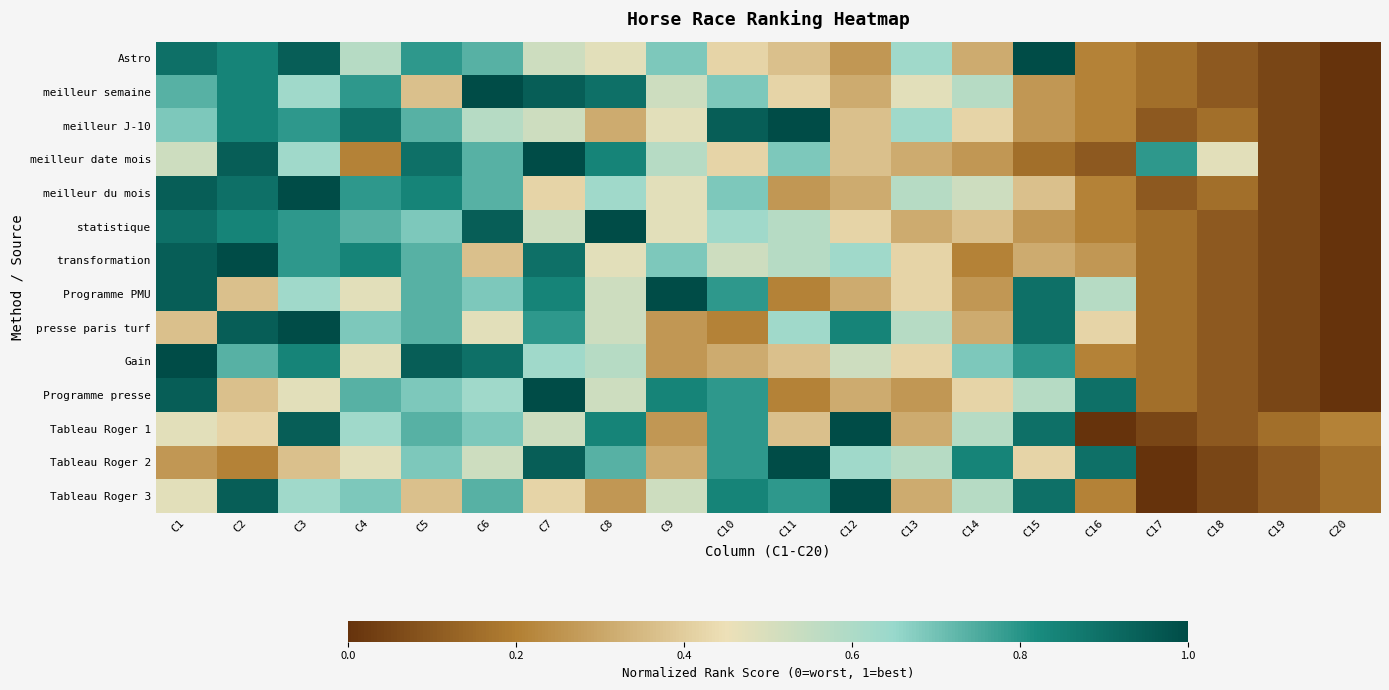

What is the total value across all series at C2?

10.2